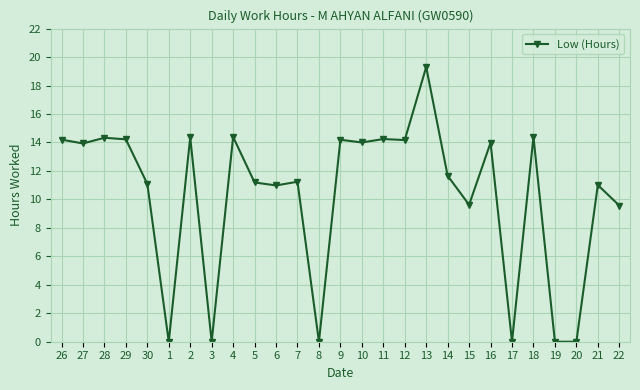

Between 10 and 7, which is larger?

10